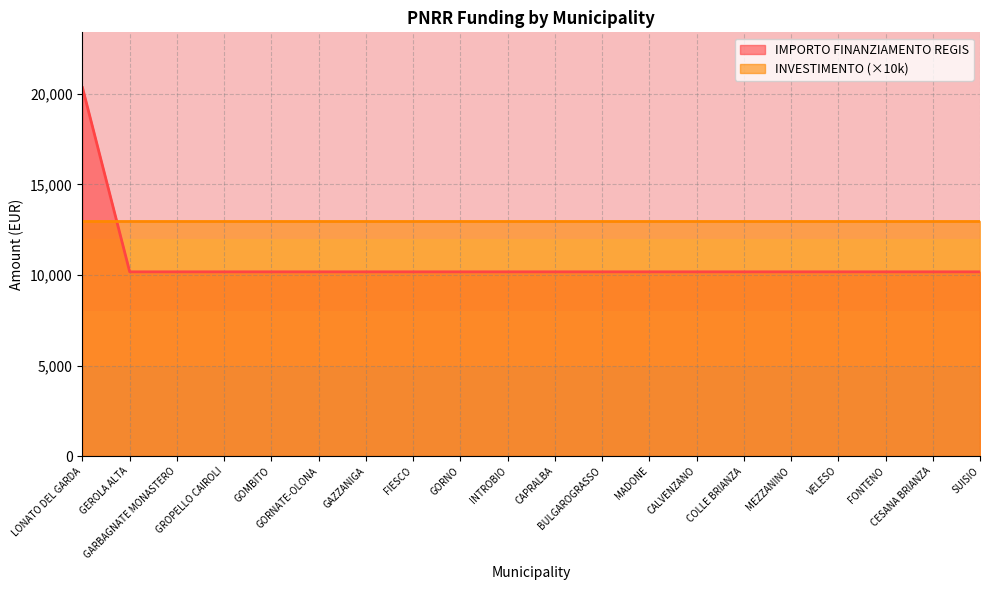

How many lines are shown in the chart?

2